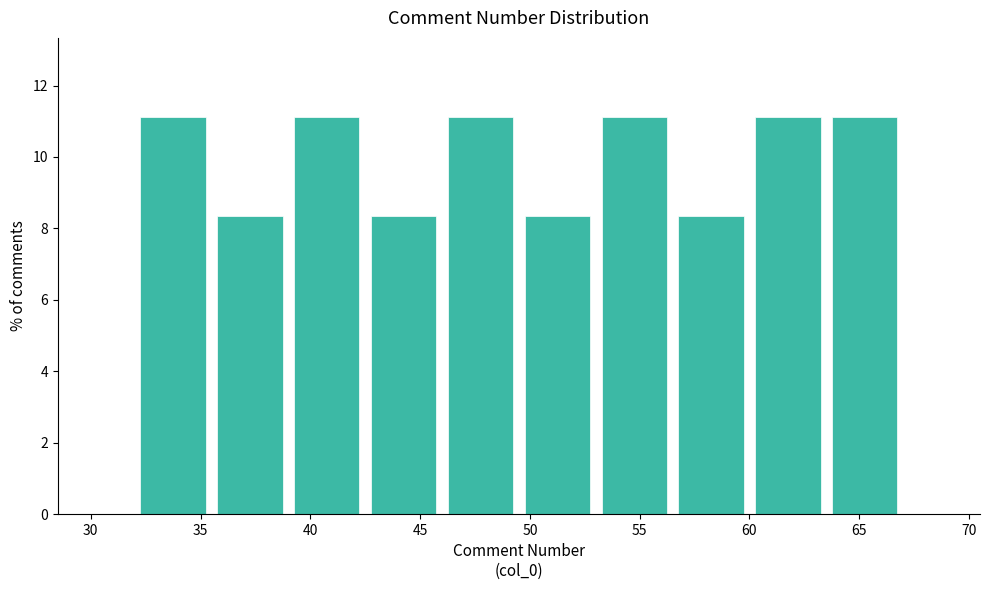

What is the height of the bar covering 39.0 to 42.5 on the x-axis? The values are not printed on the chart, so give them approximately, as read against the axis.

11.2